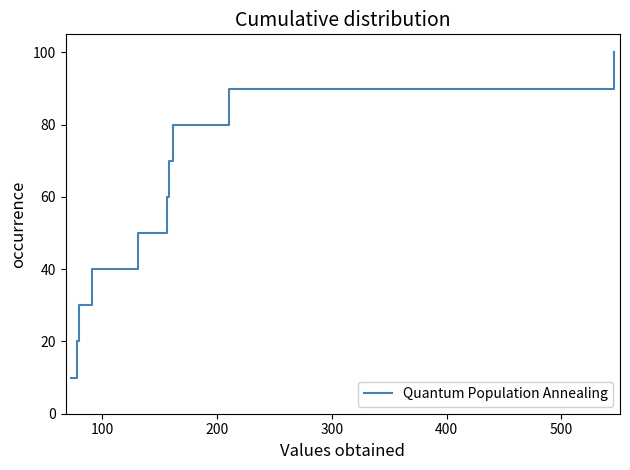

Does the chart display data point markers on the line(s)?

No